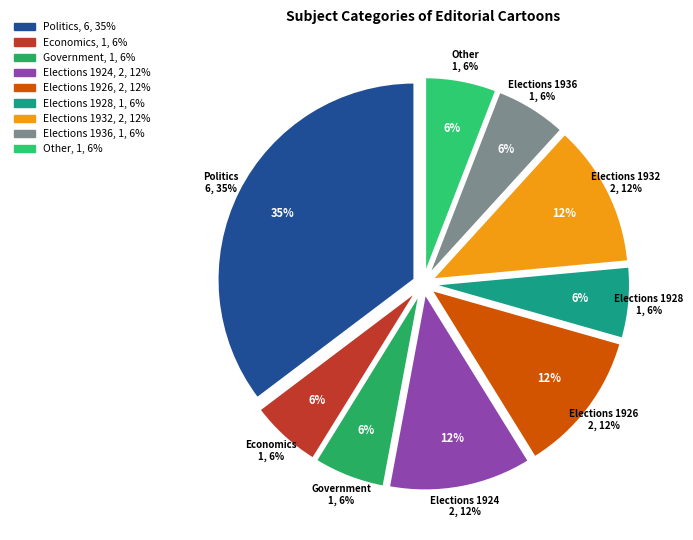

Which slice is the largest?

Politics